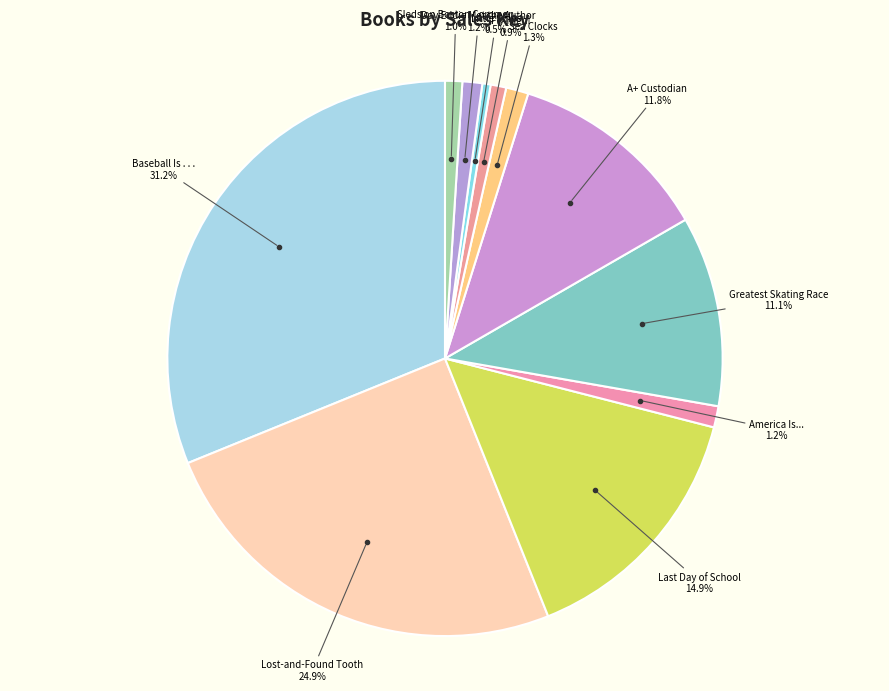

How many slices are in this pie chart?

11